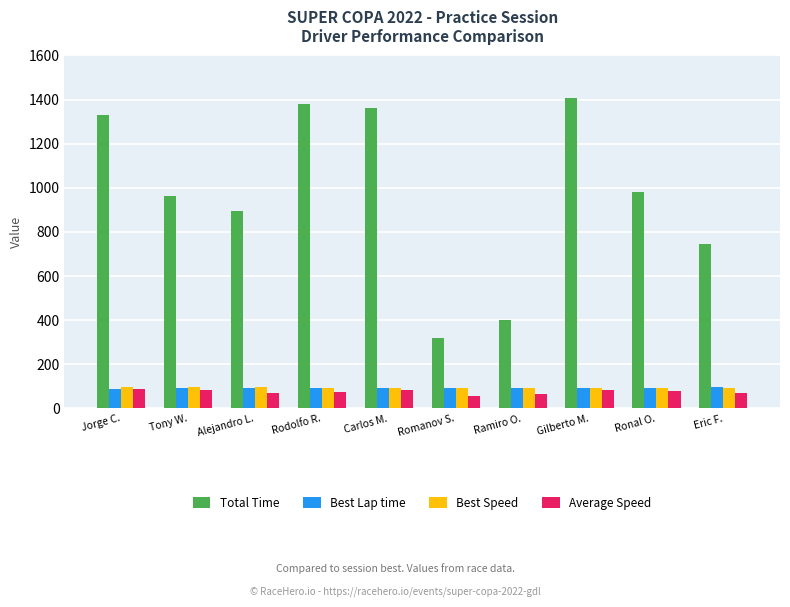

What is the approximate value of Total Time at Gilberto M.?

1406.2